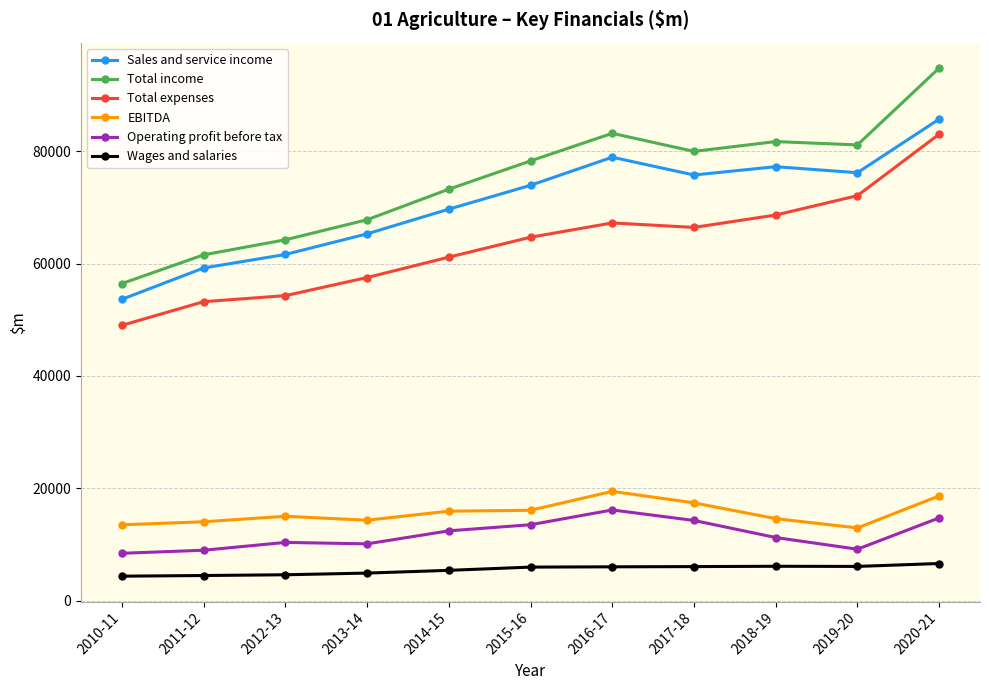

What is the difference between the Total expenses values at 2010-11 and 2018-19?

19652